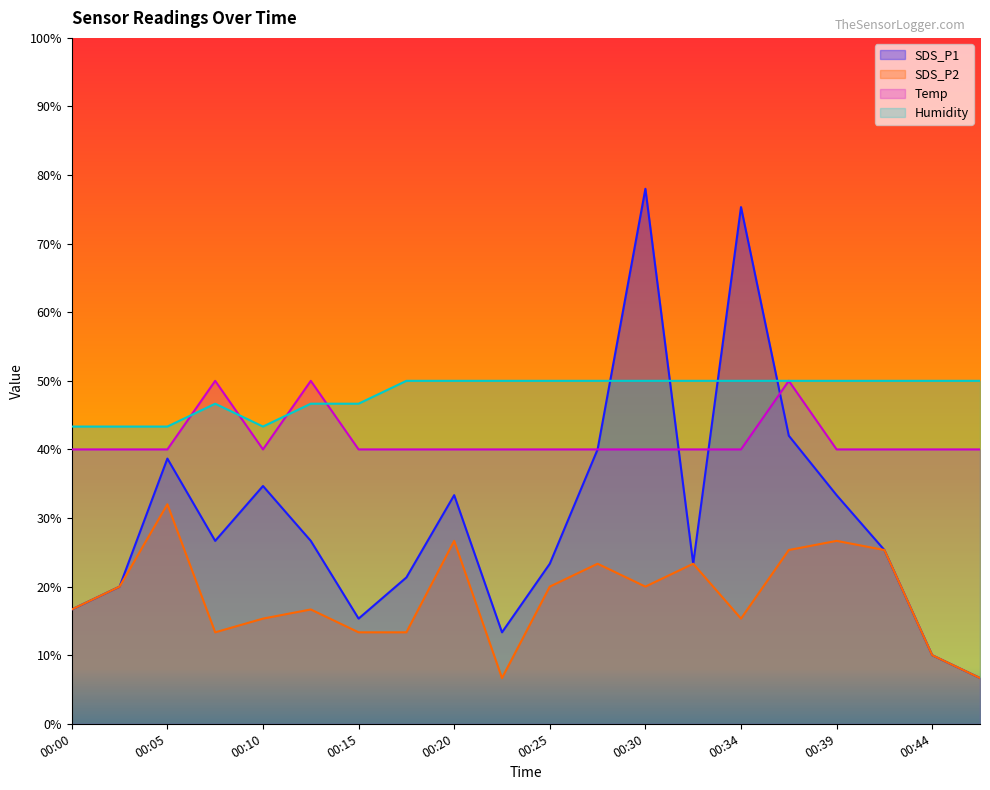

Between 00:25 and 00:37, which is larger?

00:37